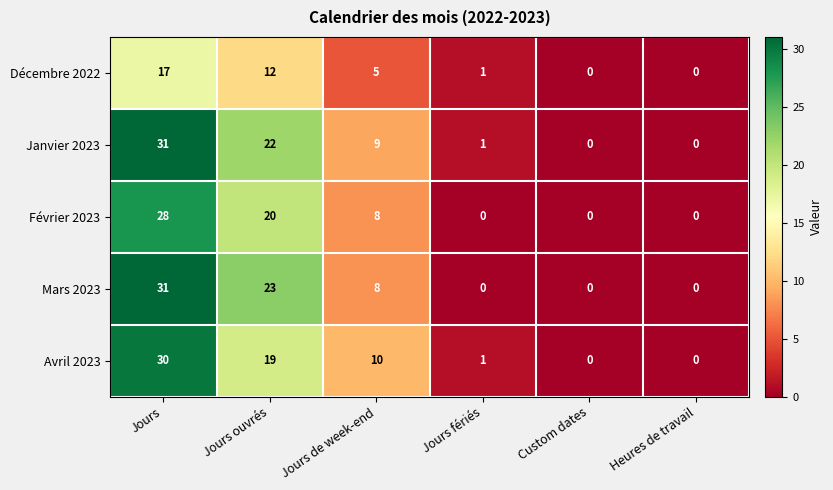

Which series changed the most between Jours ouvrés and Custom dates?

Mars 2023